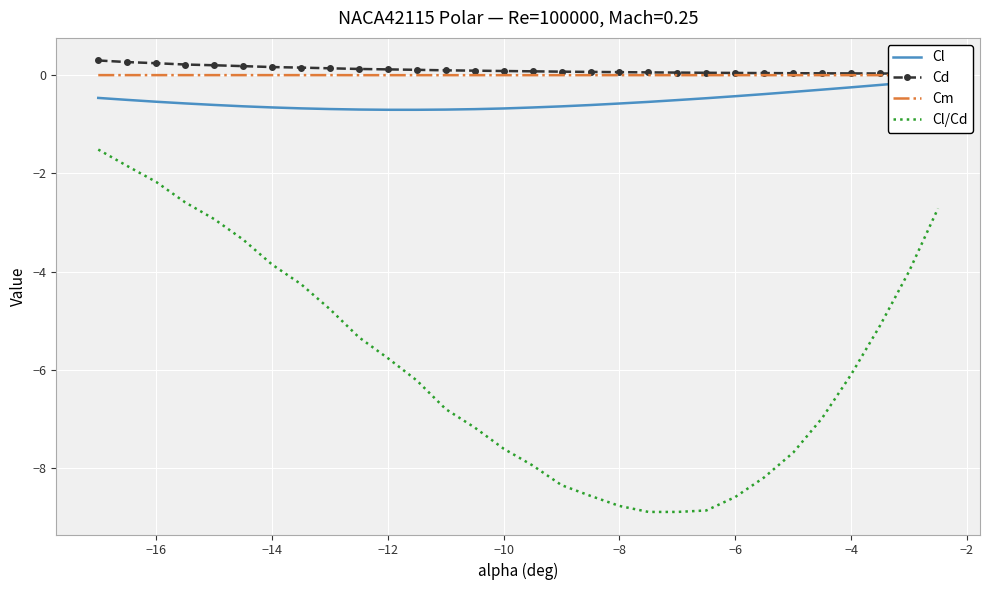

Is this an area chart (filled region under the line)?

No